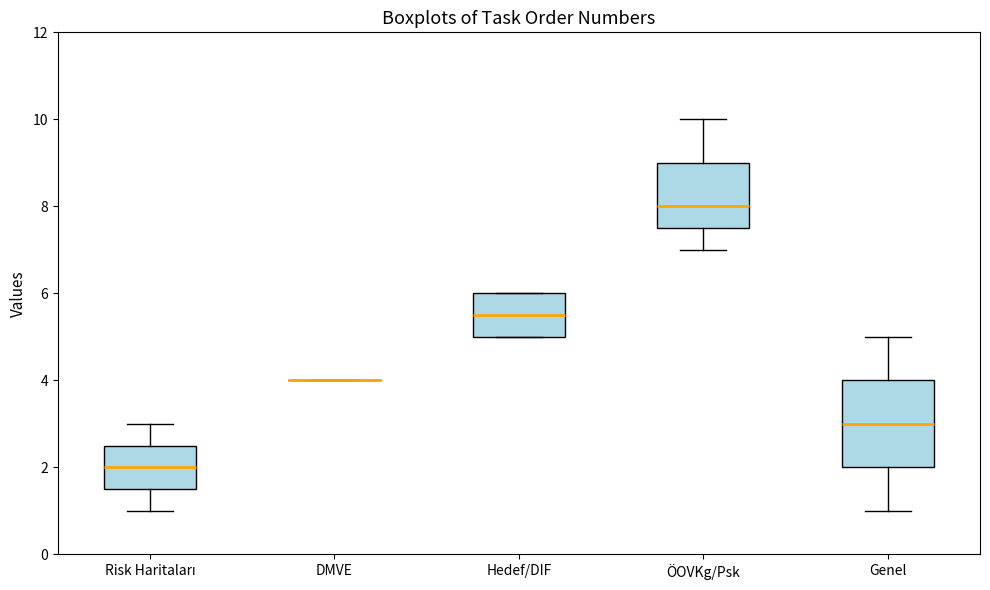

Reading left to right, read every box against the y-axis: the position of its median line, the range the box covers, and the ends of its whiskers. The values are not printed on the chart, so give them approximately, as read against the axis.

Risk Haritaları: median 2.0, box 1.6 to 2.6, whiskers 1.0 to 3.0
DMVE: box collapsed to a line at 4.0, whiskers 4.0 to 4.0
Hedef/DIF: median 5.6, box 5.0 to 6.0, whiskers 5.0 to 6.0
ÖOVKg/Psk: median 8.0, box 7.6 to 9.0, whiskers 7.0 to 10.0
Genel: median 3.0, box 2.0 to 4.0, whiskers 1.0 to 5.0